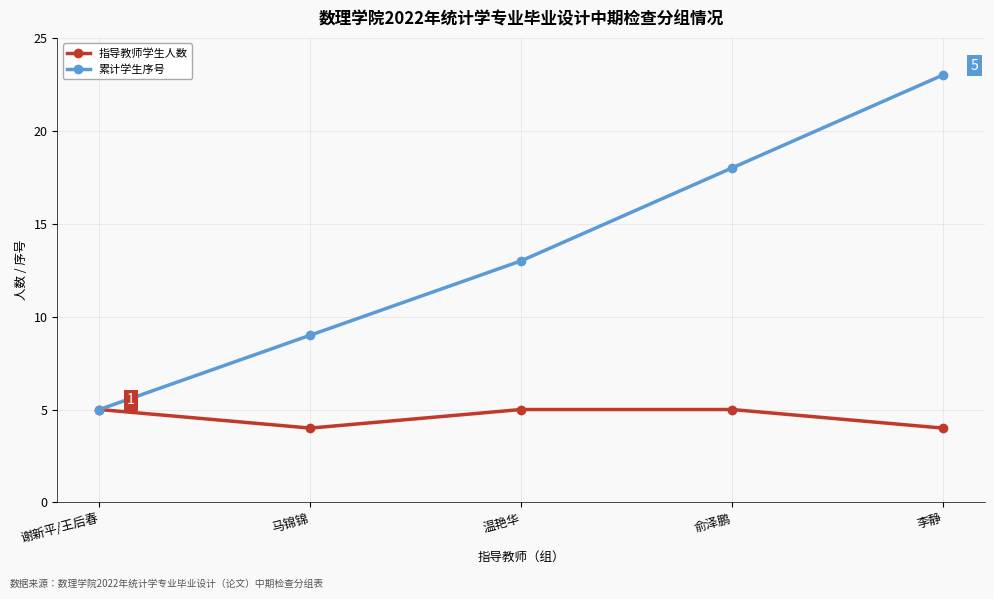

At 温艳华, list the series in order from smallest to largest.

指导教师学生人数, 累计学生序号